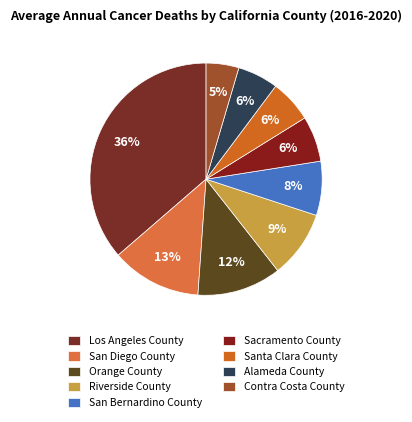

How many slices are in this pie chart?

9